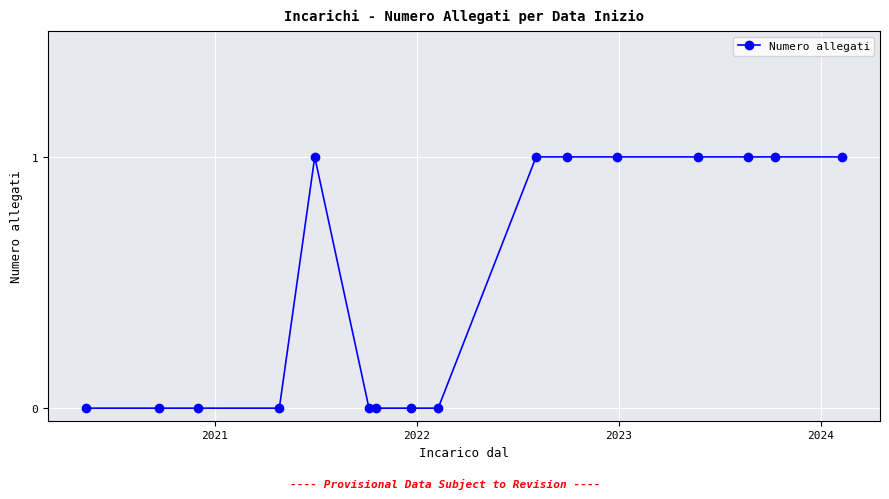

What is the value of the 14th point from the left?

1